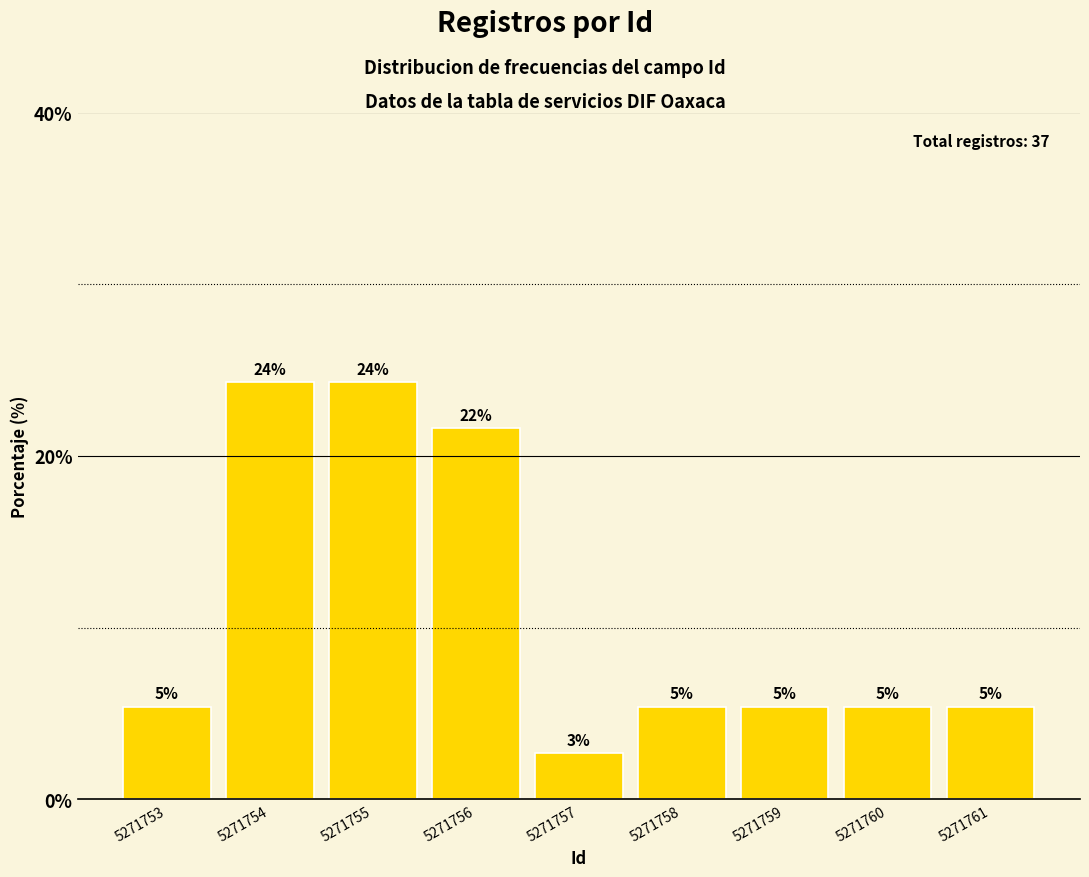

How many bars are there in total?

9